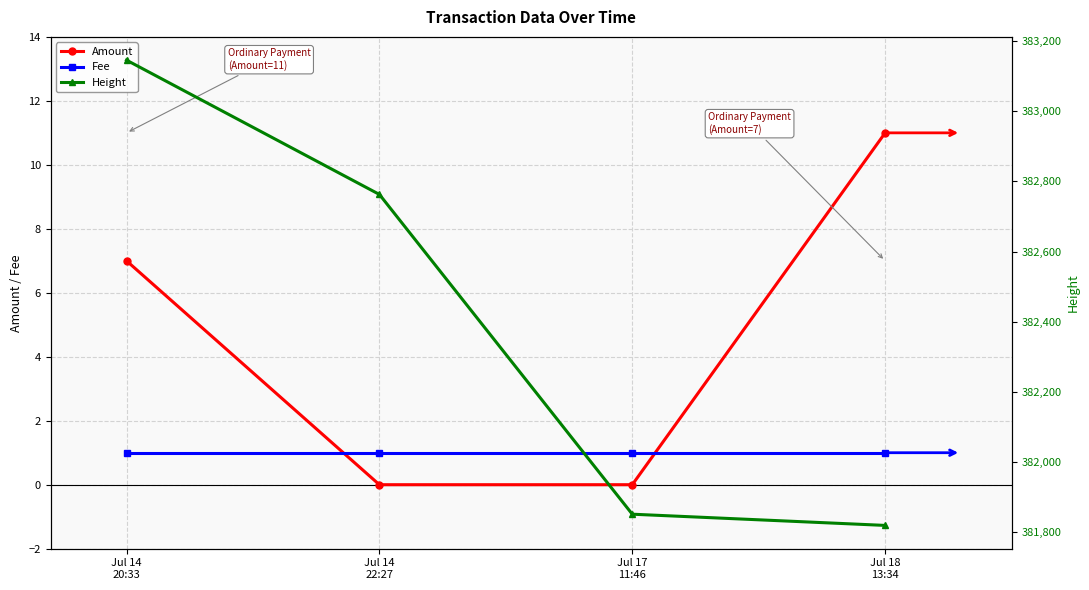

True or false: Amount has more than 1 interior local peaks.

False